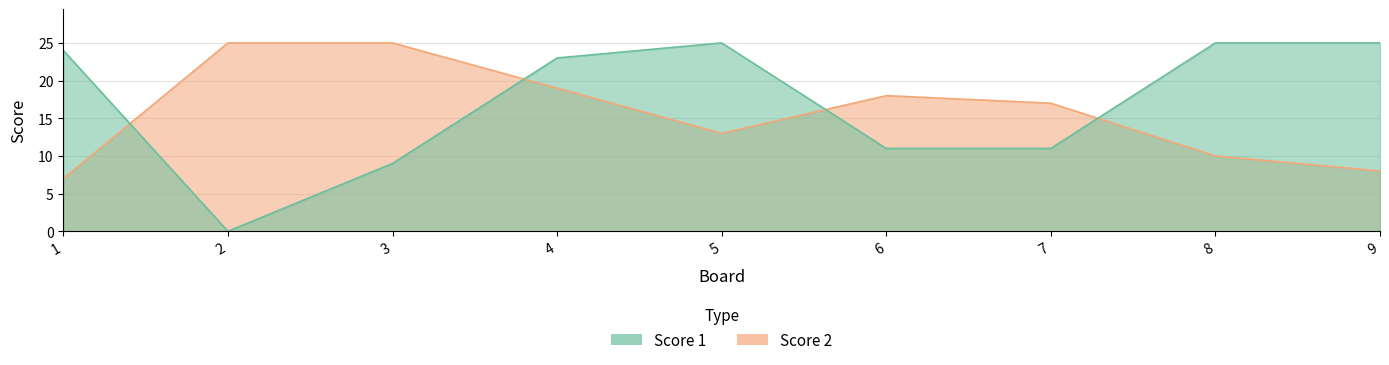

Which label corresponds to the largest value in the chart?

5